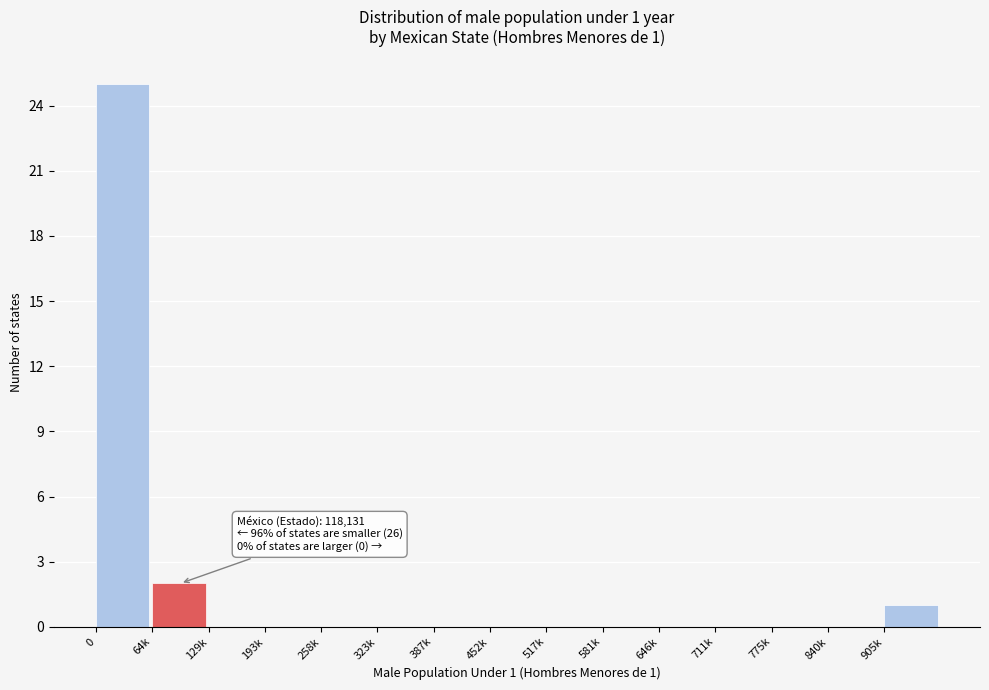

Reading right to left, what are all the values shown in this chart?

905k=1	840k=0	775k=0	711k=0	646k=0	581k=0	517k=0	452k=0	387k=0	323k=0	258k=0	193k=0	129k=0	64k=2	0=25